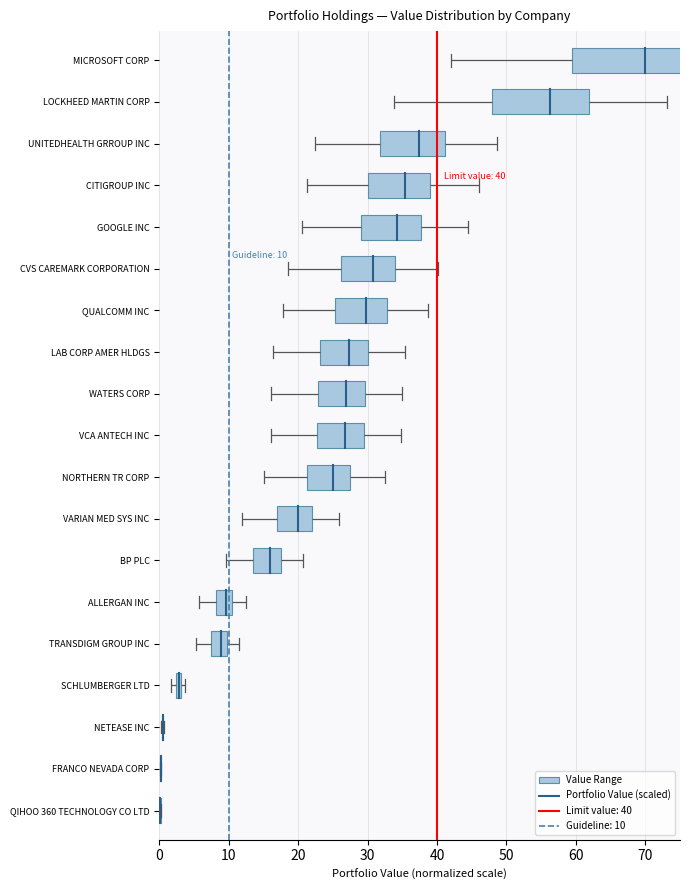

What is the difference between the values at 0 and 10?

0.6